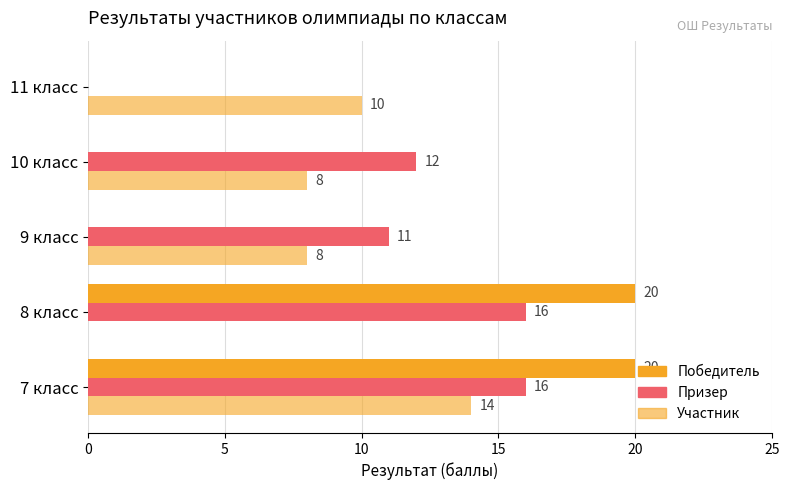

How many positive values does the Призер series have?

4